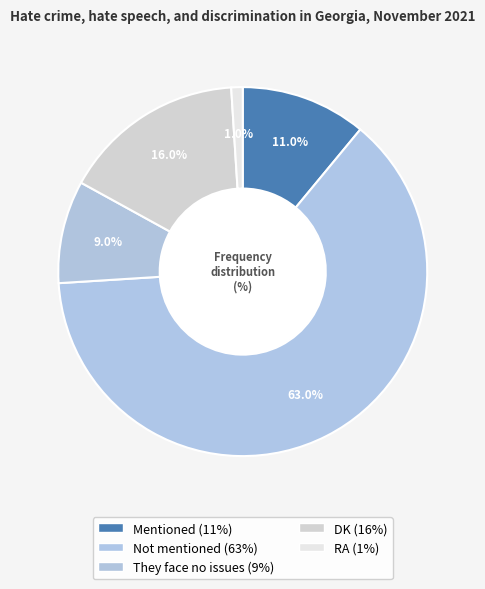

What is the change in value from Mentioned to They face no issues?

-2